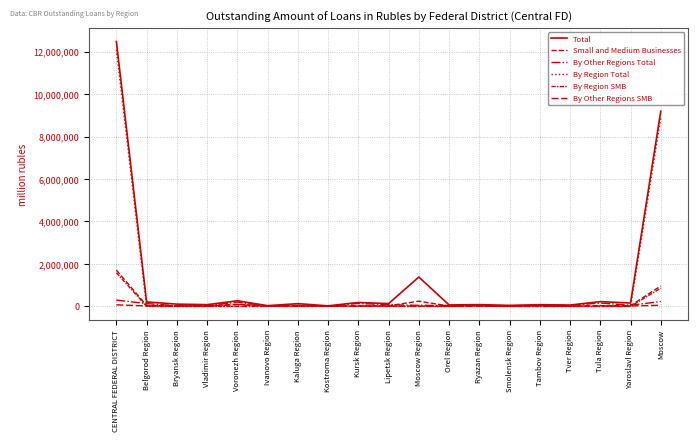

At which category does By Other Regions SMB reach its first local valley?

Vladimir Region